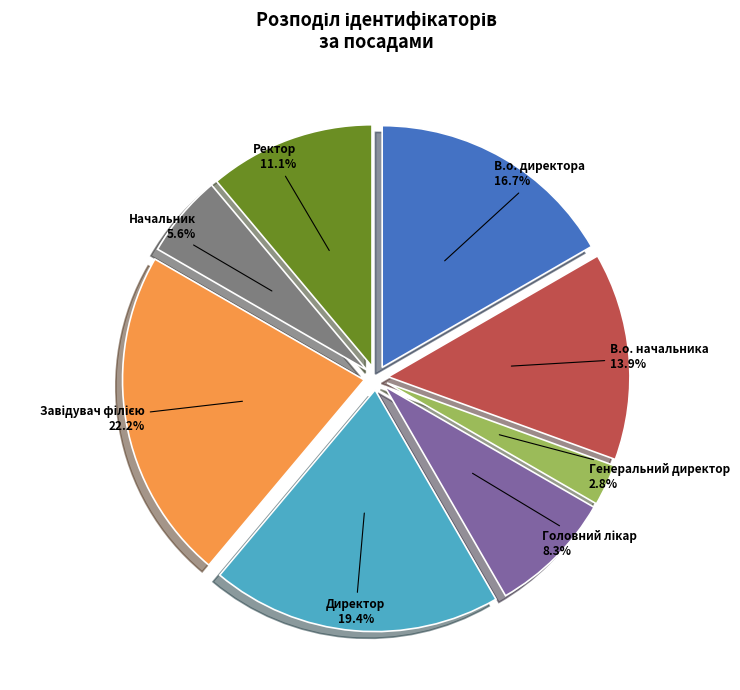

What percentage is the Генеральний директор slice, to the nearest percent?

3%